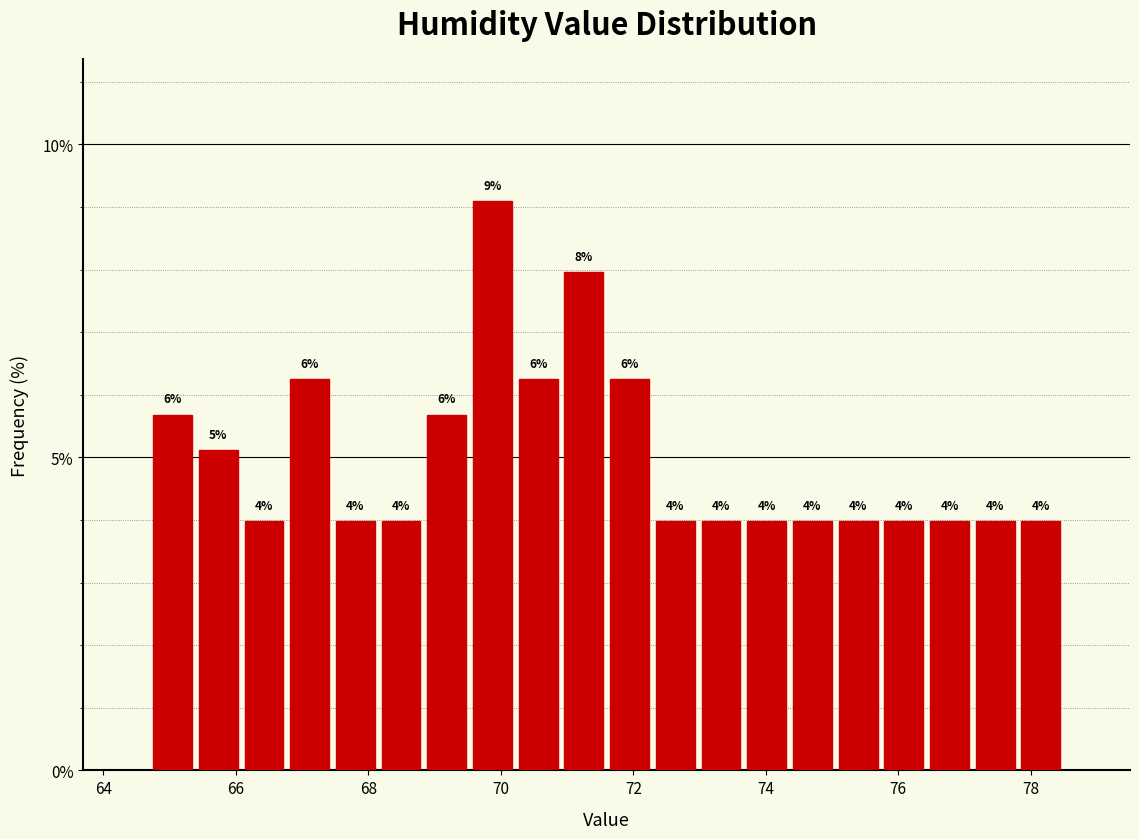

Read against the x-axis, roughly where is the centre of the tallest bar?

69.8